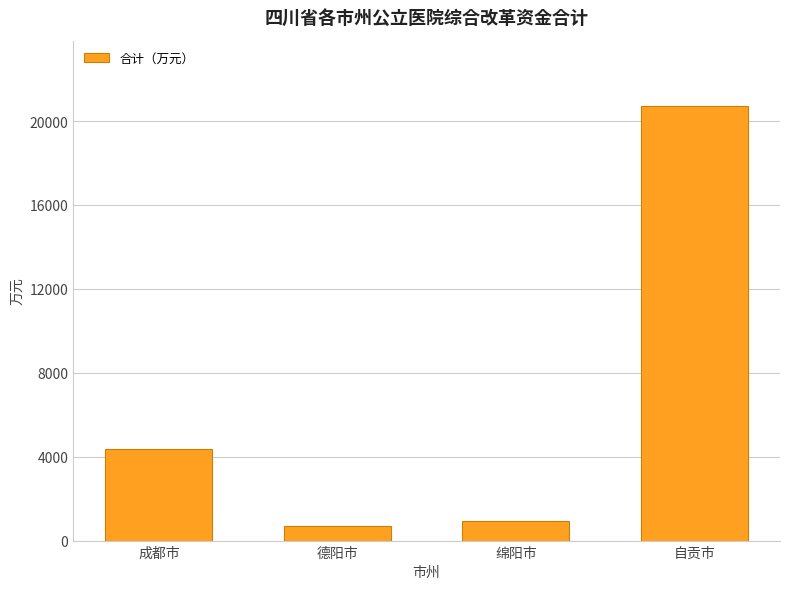

List the labels in order of value, largest first.

自贡市, 成都市, 绵阳市, 德阳市